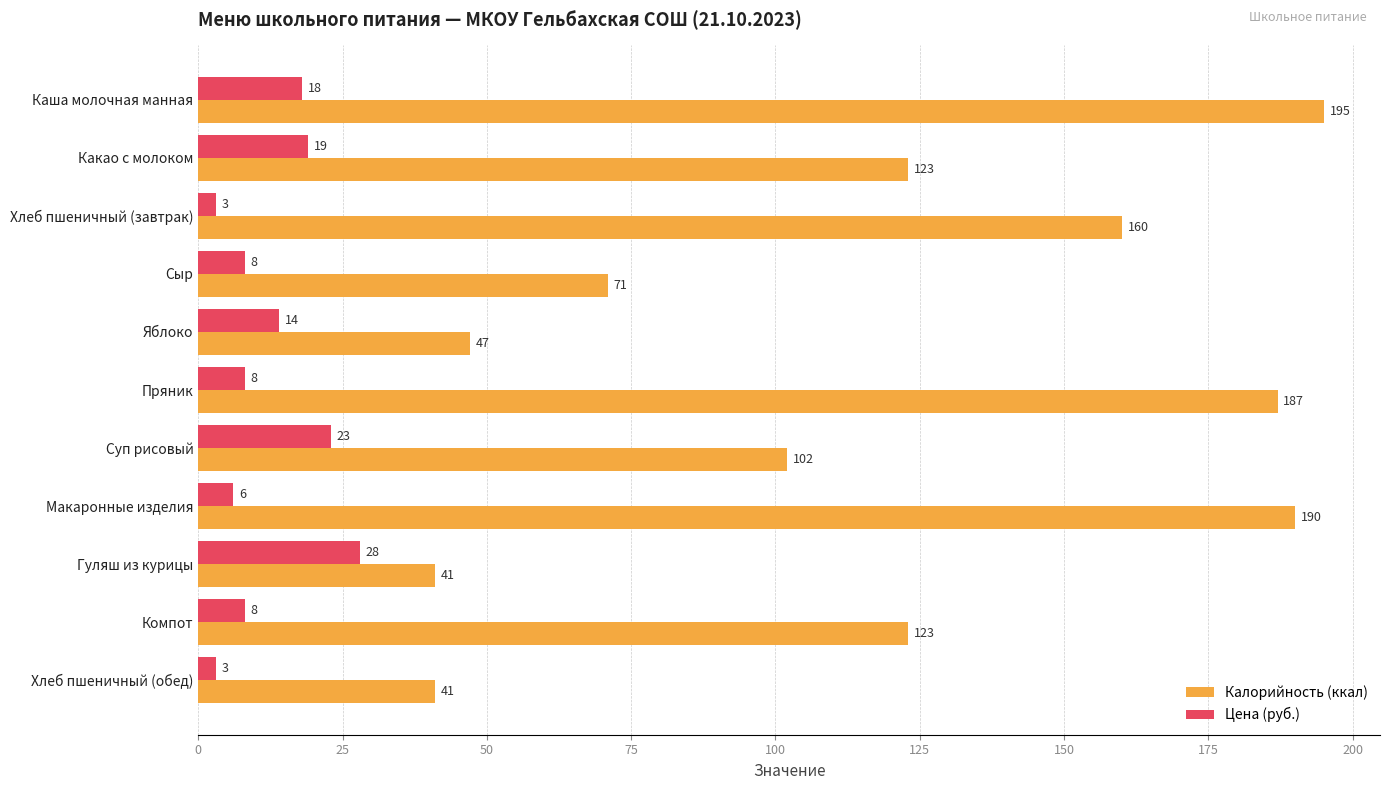

What is the lowest value of the Цена (руб.) series?

3